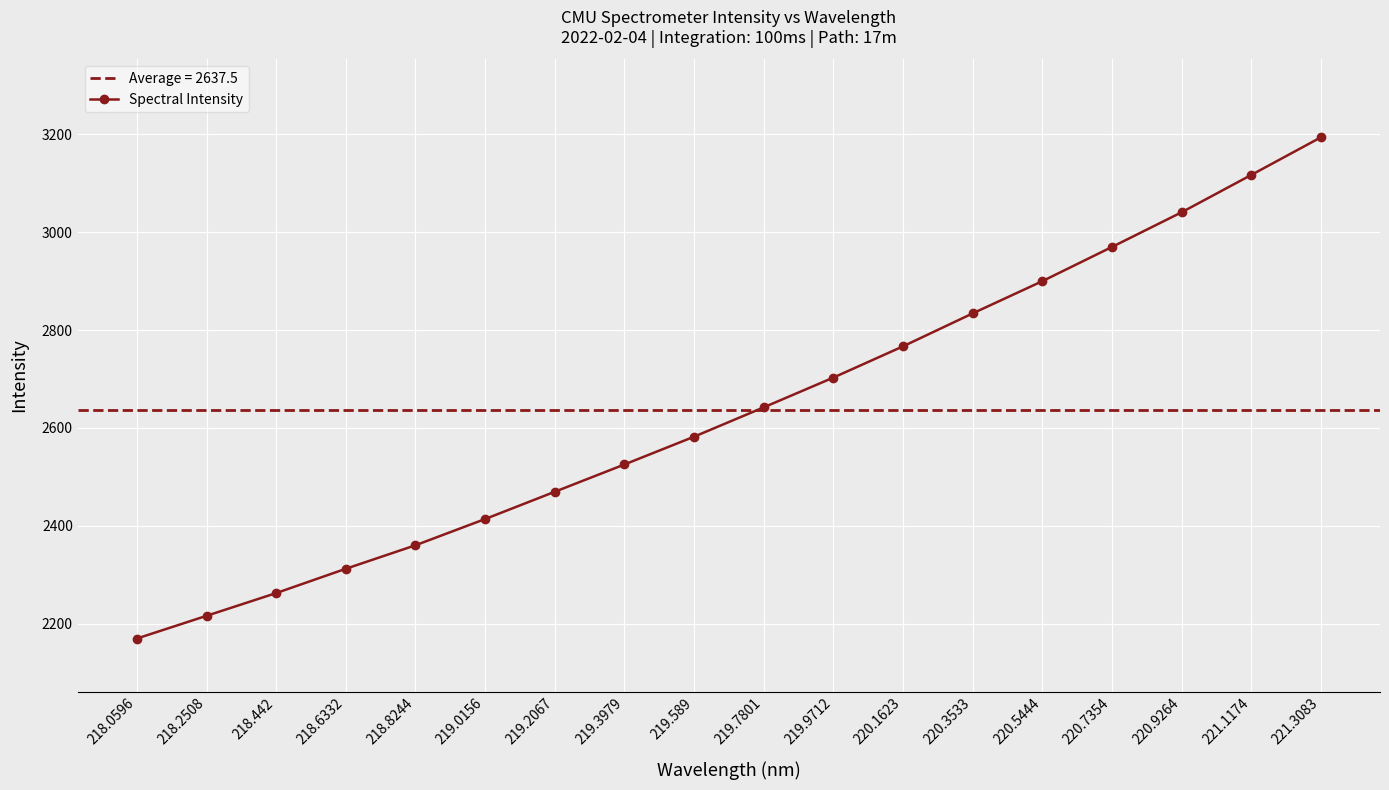

What position from the left is 220.3533?

13